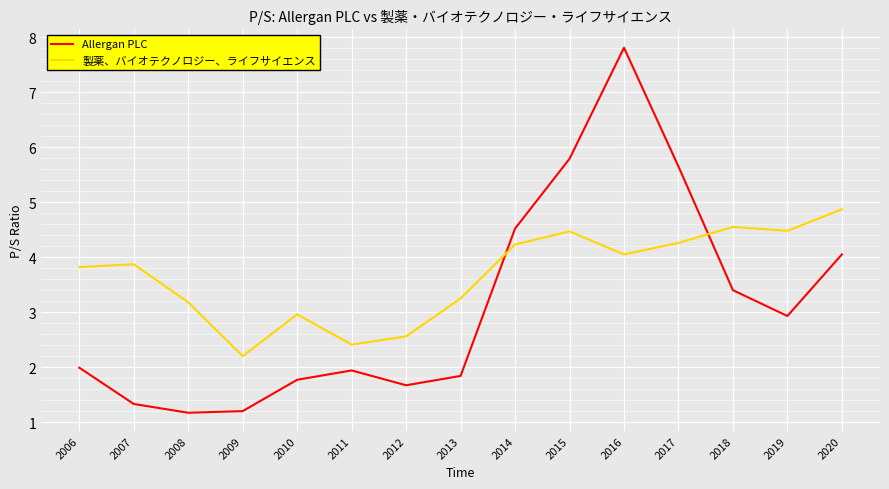

The value of Allergan PLC at 2017 is 9.6. True or false?

False